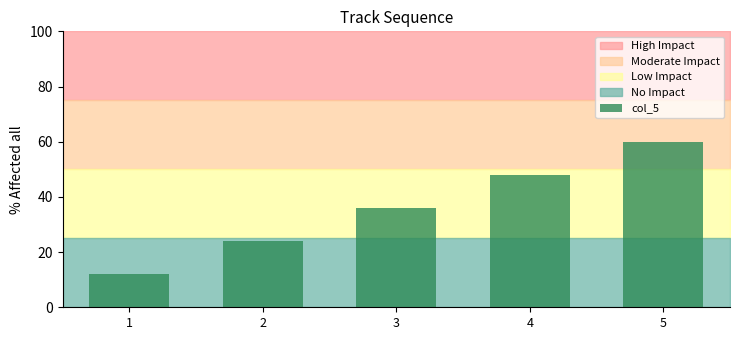

The chart shows a value of 48 at 4. True or false?

True